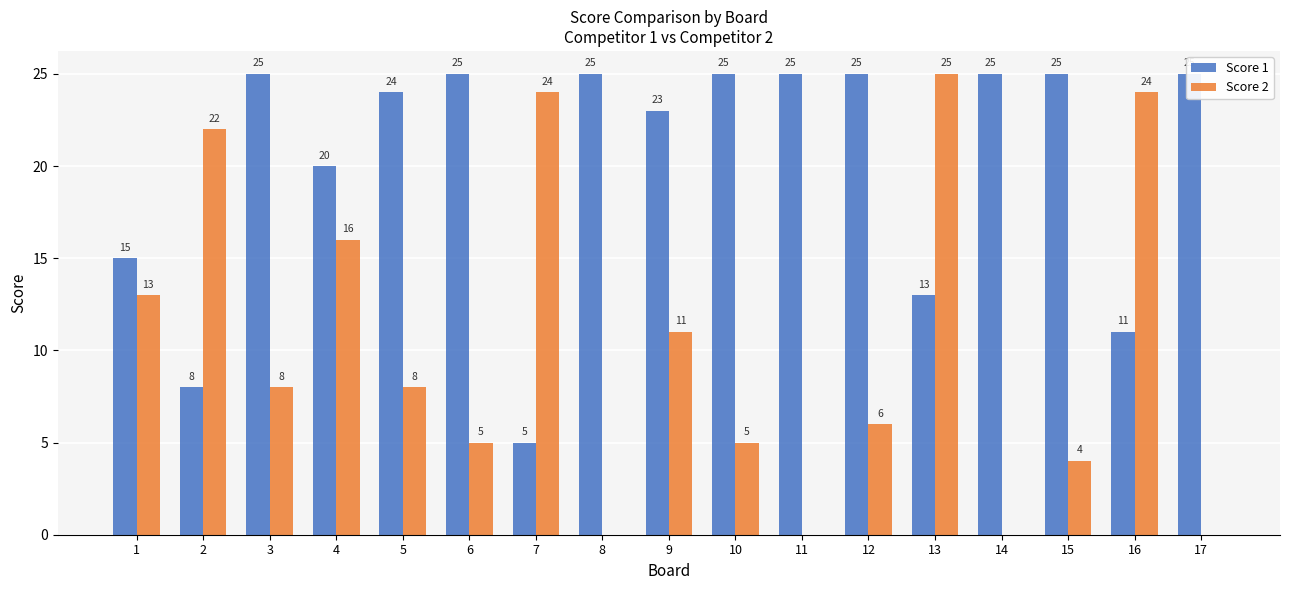

What is the difference between the second highest and minimum values in the Score 1 series?

20